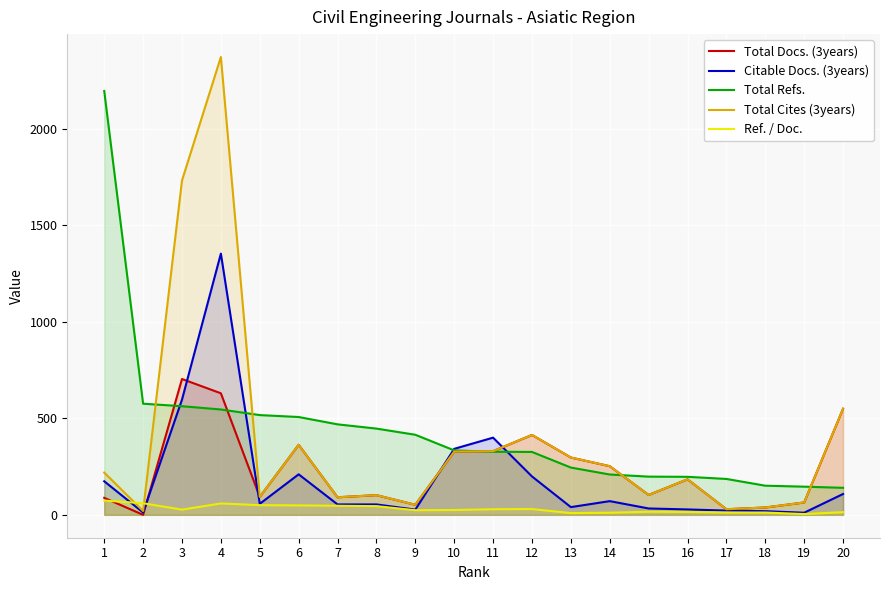

Is the value of Citable Docs. (3years) at 10 greater than the value of Total Refs. at 3?

No